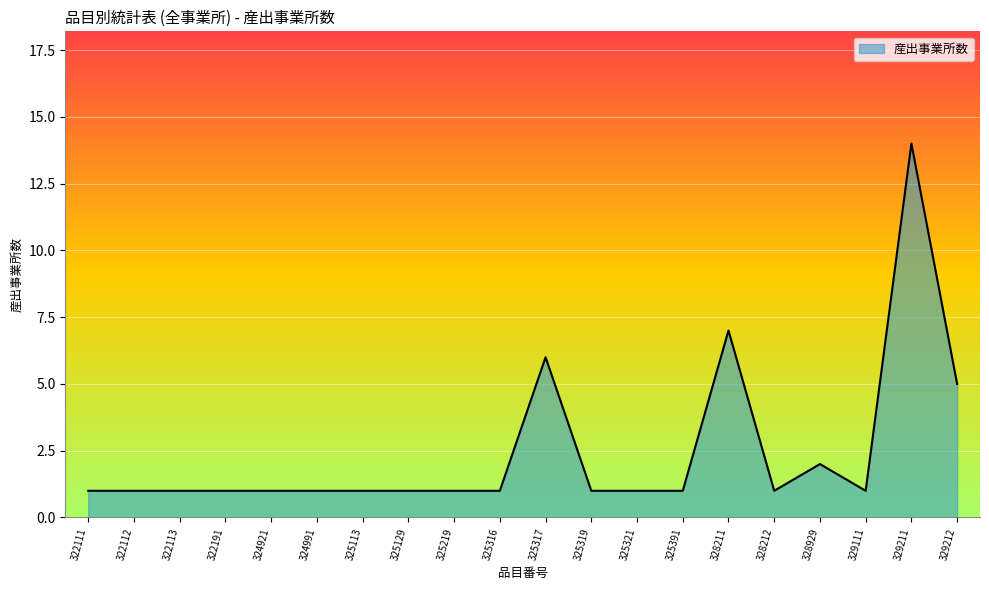

True or false: there are more than 2 points higher than both neighbors.

True